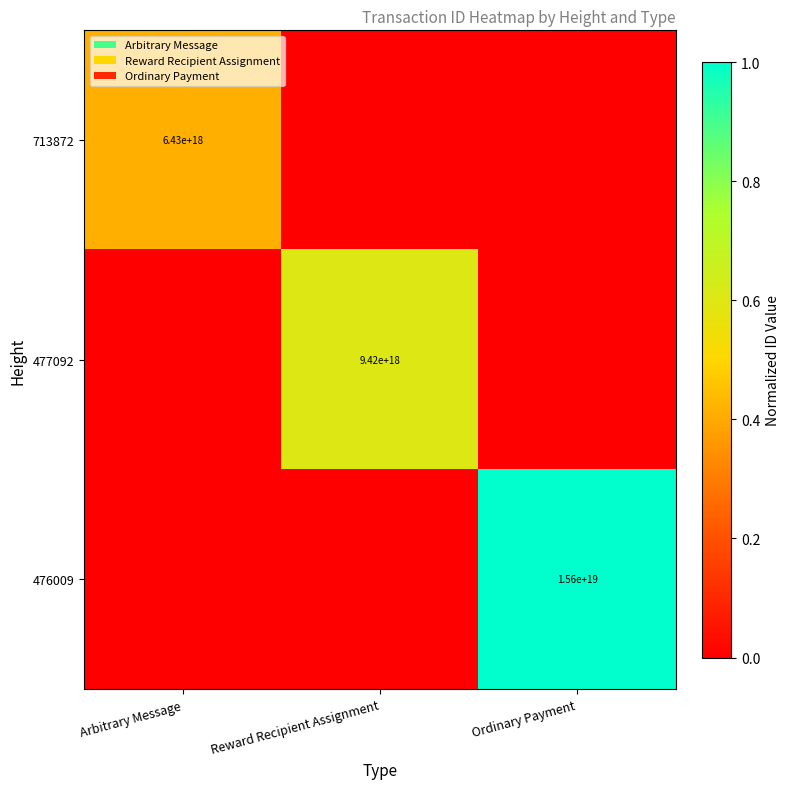

Is the value of 476009 at Ordinary Payment greater than the value of 713872 at Arbitrary Message?

Yes